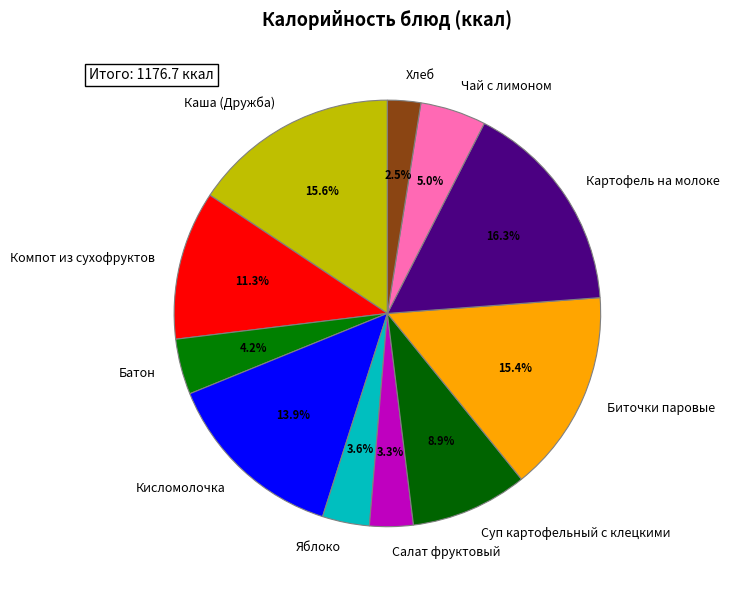

Count the number of slices in the pie.

11